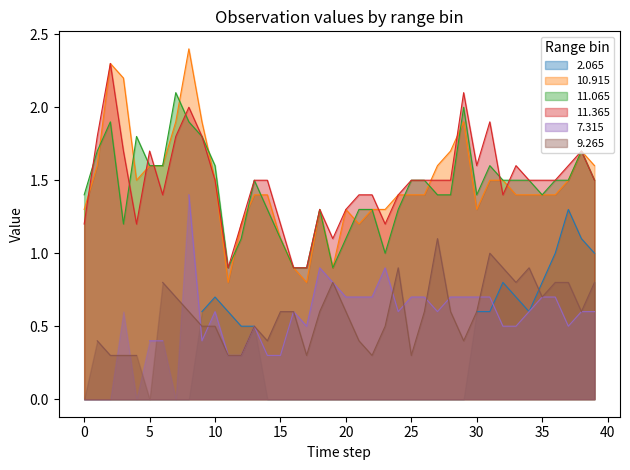

The value of 11.365 at 23 is 1.2. True or false?

True